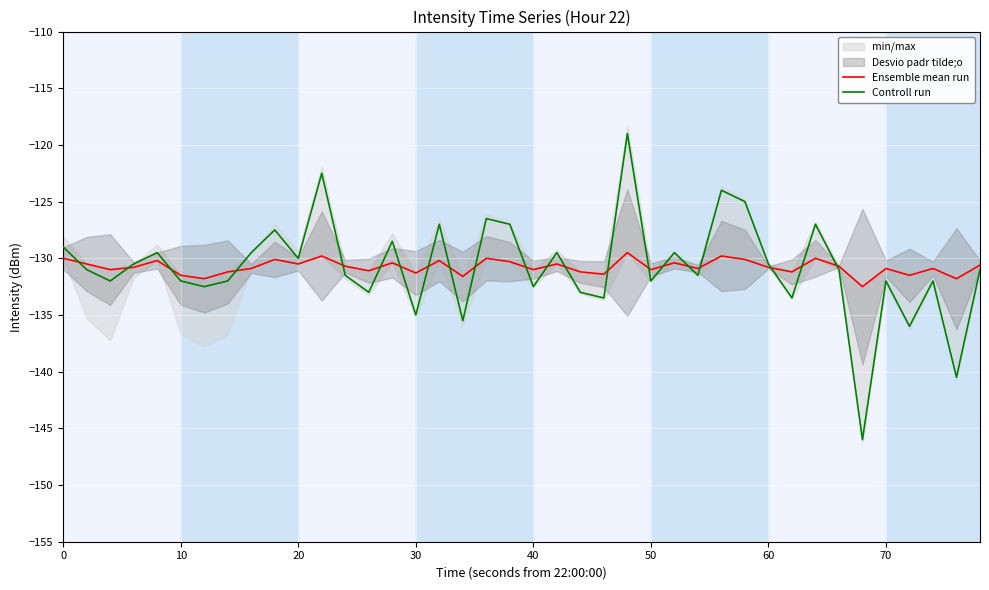

Reading right to left, what are all the values shown in this chart?

Ensemble mean run: -130.6	-131.8	-130.9	-131.5	-130.9	-132.5	-130.7	-130.0	-131.2	-130.8	-130.1	-129.8	-130.9	-130.4	-131.0	-129.5	-131.4	-131.2	-130.5	-131.0	-130.3	-130.0	-131.6	-130.2	-131.3	-130.4	-131.1	-130.7	-129.8	-130.5	-130.1	-130.9	-131.2	-131.8	-131.5	-130.2	-130.8	-131.0	-130.5	-130.0
Controll run: -131.0	-140.5	-132.0	-136.0	-132.0	-146.0	-131.0	-127.0	-133.5	-130.5	-125.0	-124.0	-131.5	-129.5	-132.0	-119.0	-133.5	-133.0	-129.5	-132.5	-127.0	-126.5	-135.5	-127.0	-135.0	-128.5	-133.0	-131.5	-122.5	-130.0	-127.5	-129.5	-132.0	-132.5	-132.0	-129.5	-130.5	-132.0	-131.0	-129.0